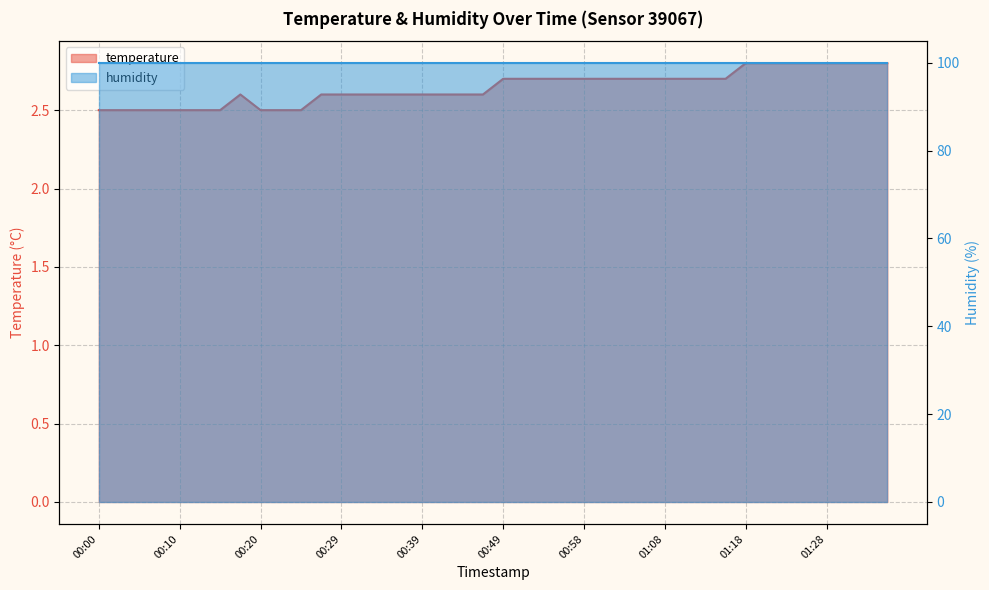

Which category has the lowest value across all series?

00:00